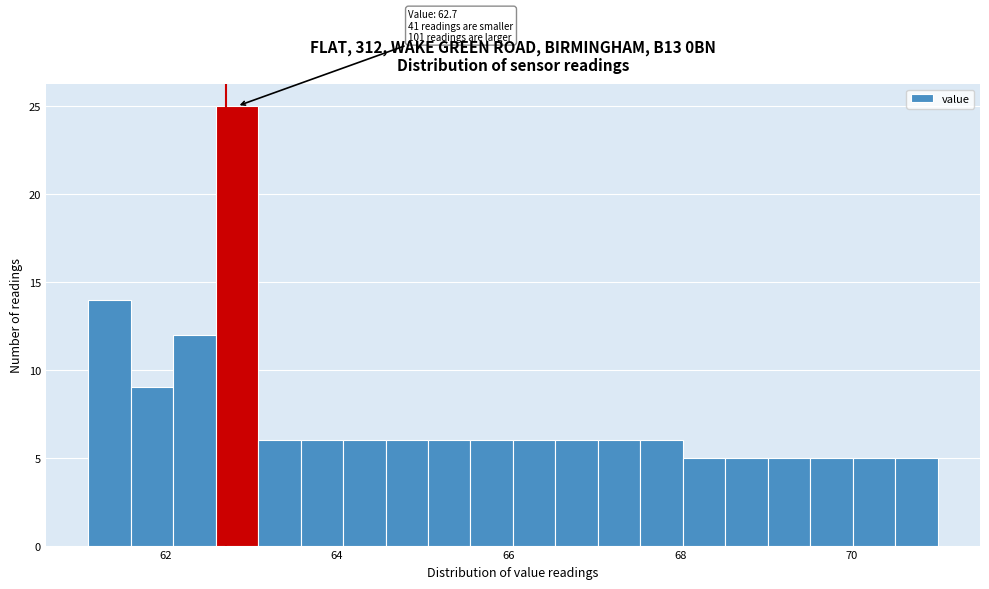

Around what value on the x-axis is the tallest bar? Give the approximate position of its centre, as read against the axis.

62.8